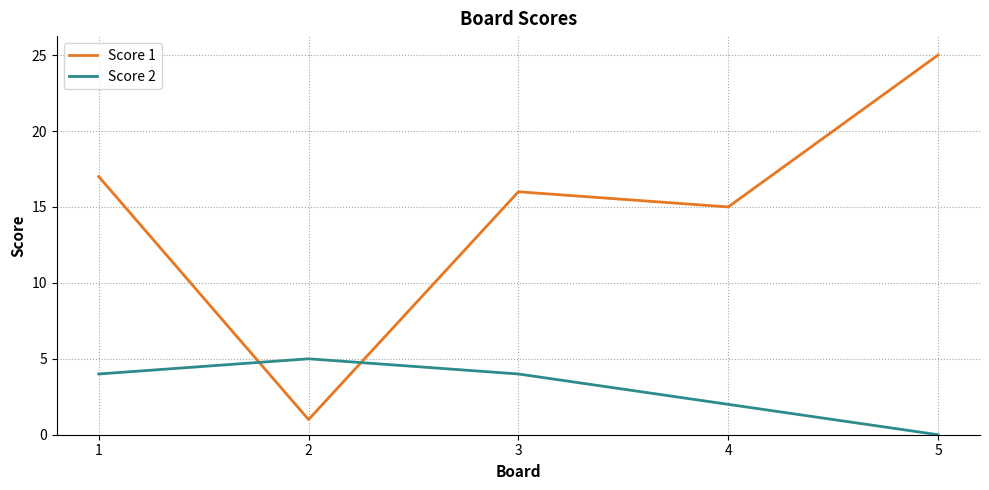

After their last crossing, which series has the higher values: Score 2 or Score 1?

Score 1